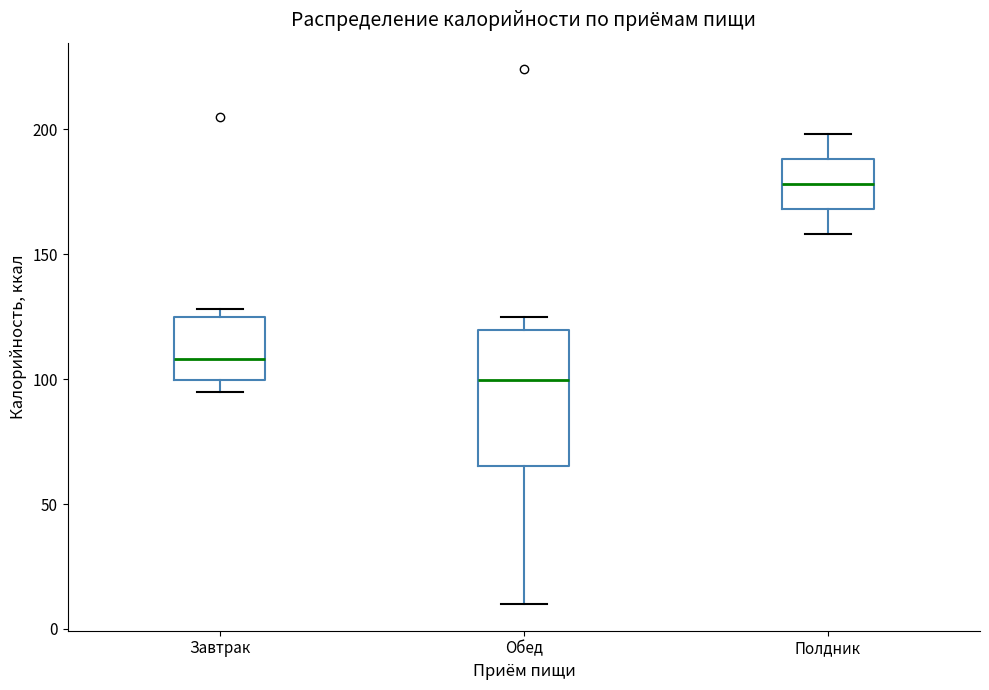

Comparing the boxes themselves (not the whiskers), which one is the tallest?

Обед